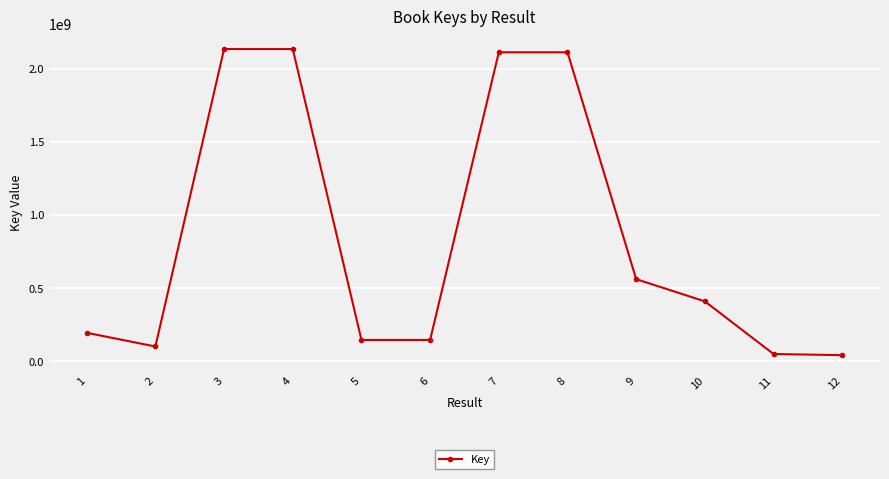

What is the ratio of the value at 2 to the value at 1?

0.5